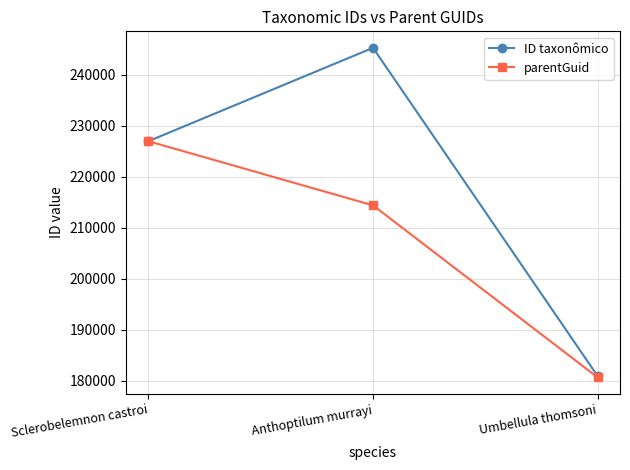

List the series in order of their peak value, lowest first.

parentGuid, ID taxonômico